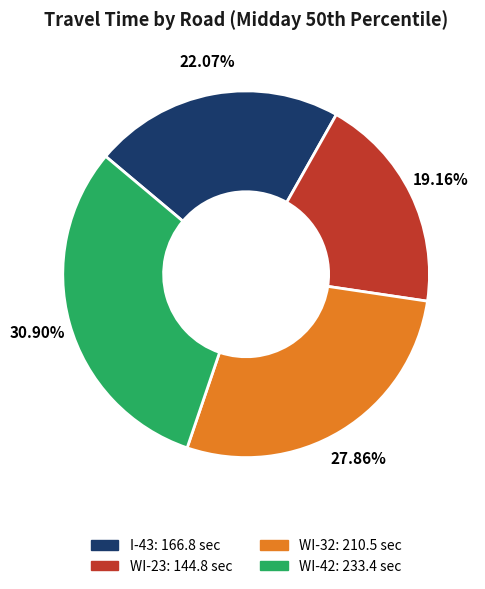

Rank the categories by value from highest to lowest.

WI-42, WI-32, I-43, WI-23